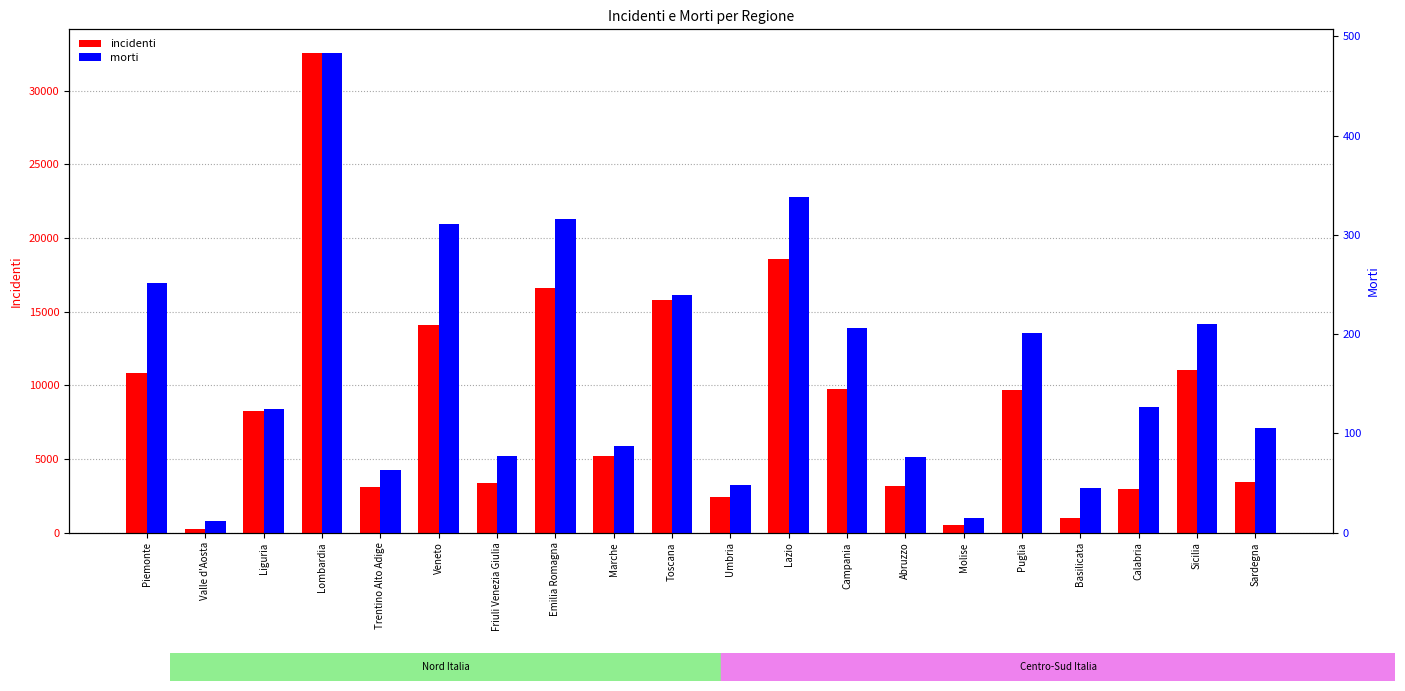

What is the label of the 15th bar from the left?

Molise